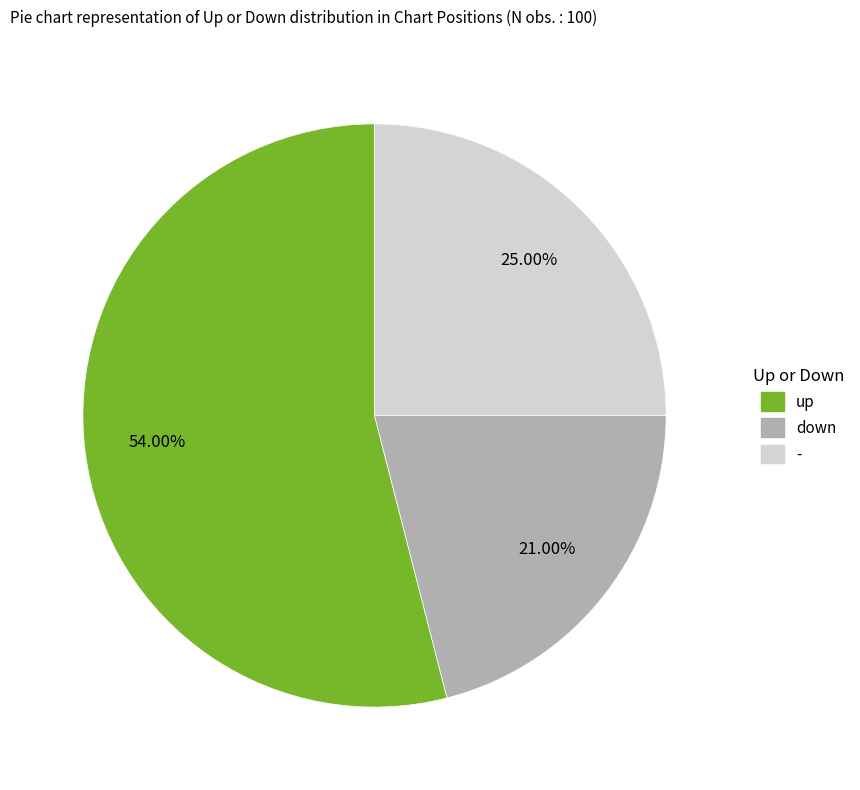

What percentage is the up slice, to the nearest percent?

54%